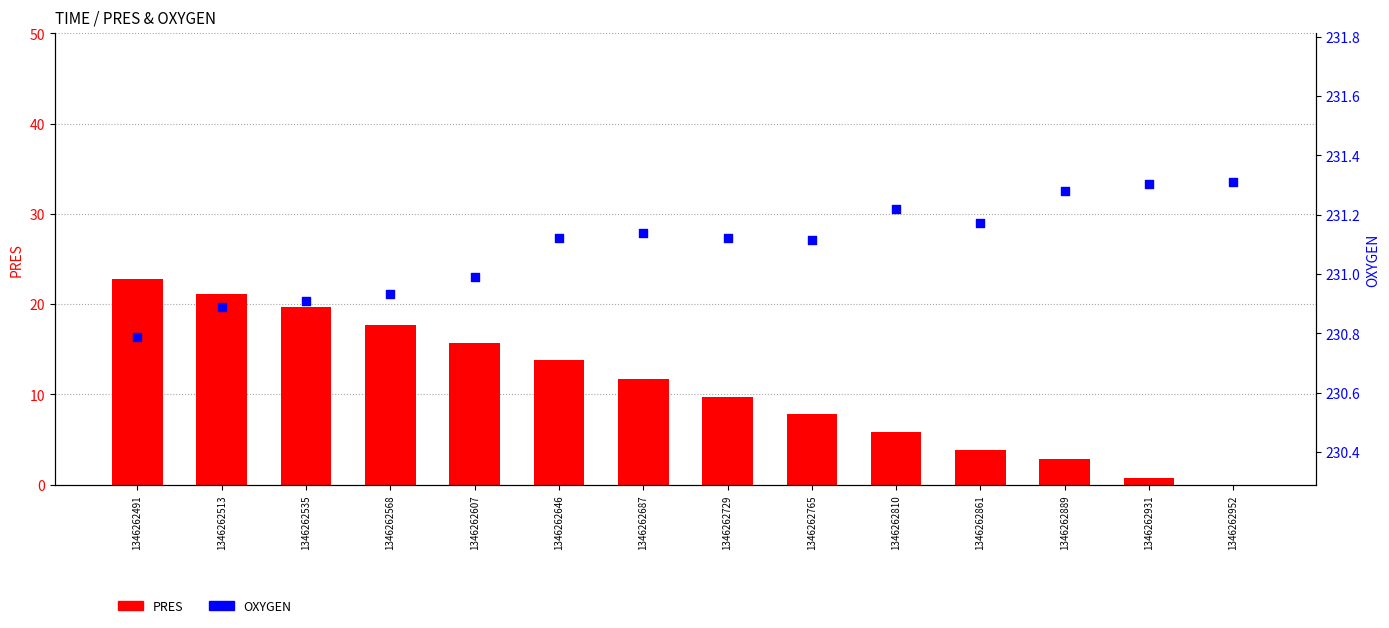

At how many categories does at least one series exceed 229?

14